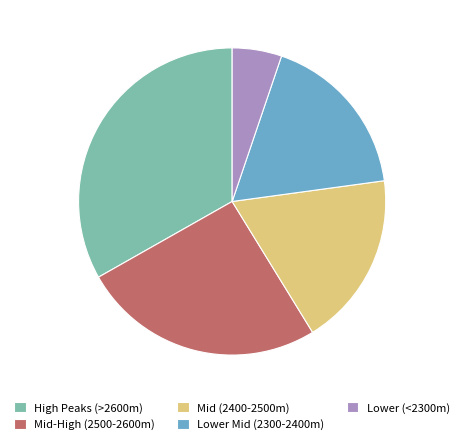

How many segments does this pie chart have?

5